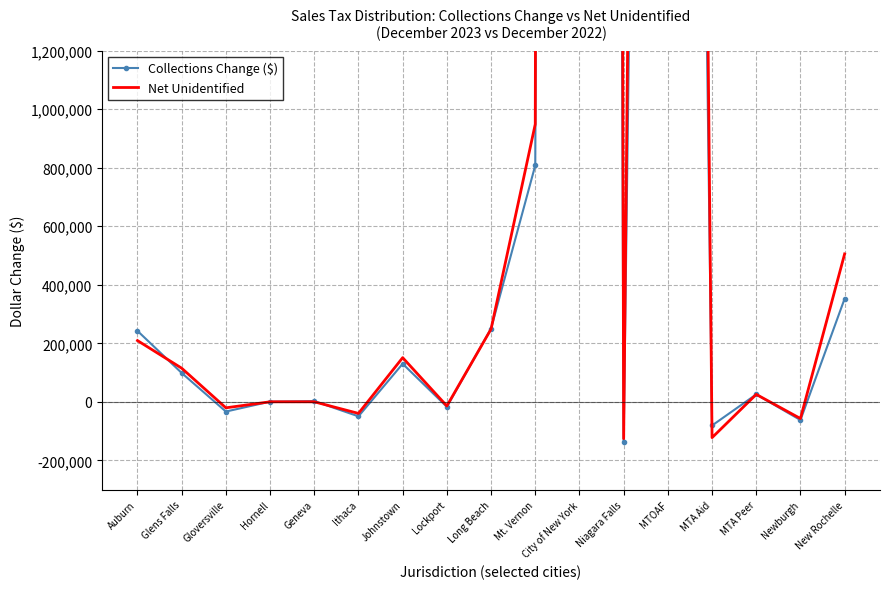

How many values in the Collections Change ($) series exceed 25366?

9